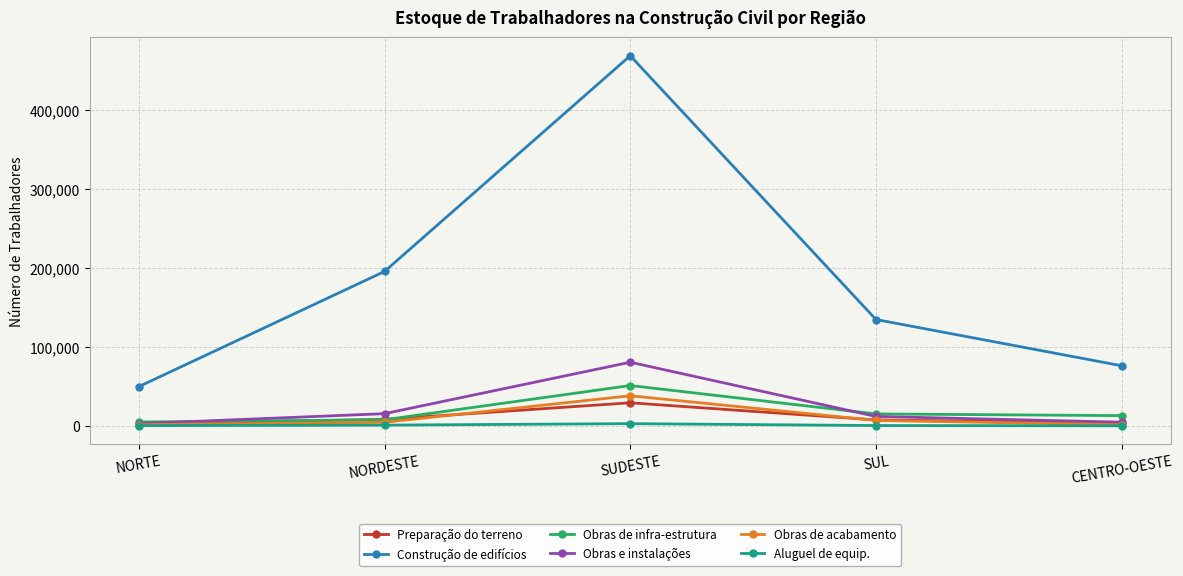

At how many categories does at least one series exceed 464071?

1